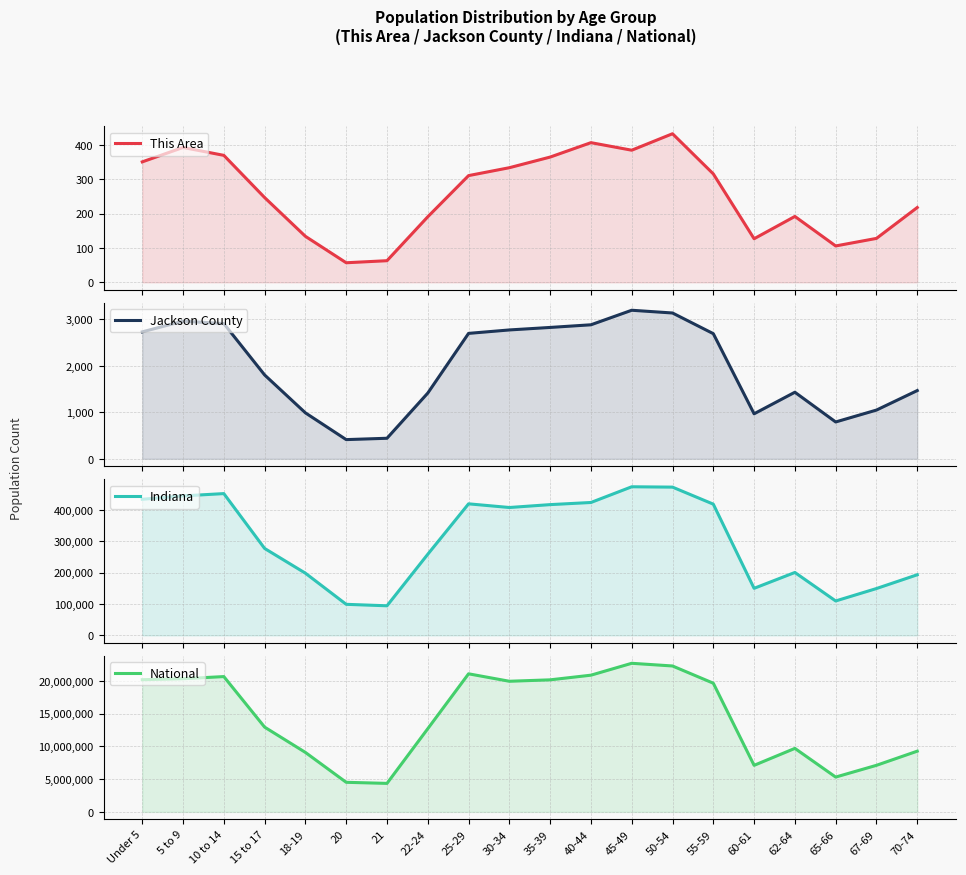

List the labels in order of This Area value, smallest first.

20, 21, 65-66, 60-61, 67-69, 18-19, 22-24, 62-64, 70-74, 15 to 17, 25-29, 55-59, 30-34, Under 5, 35-39, 10 to 14, 45-49, 5 to 9, 40-44, 50-54